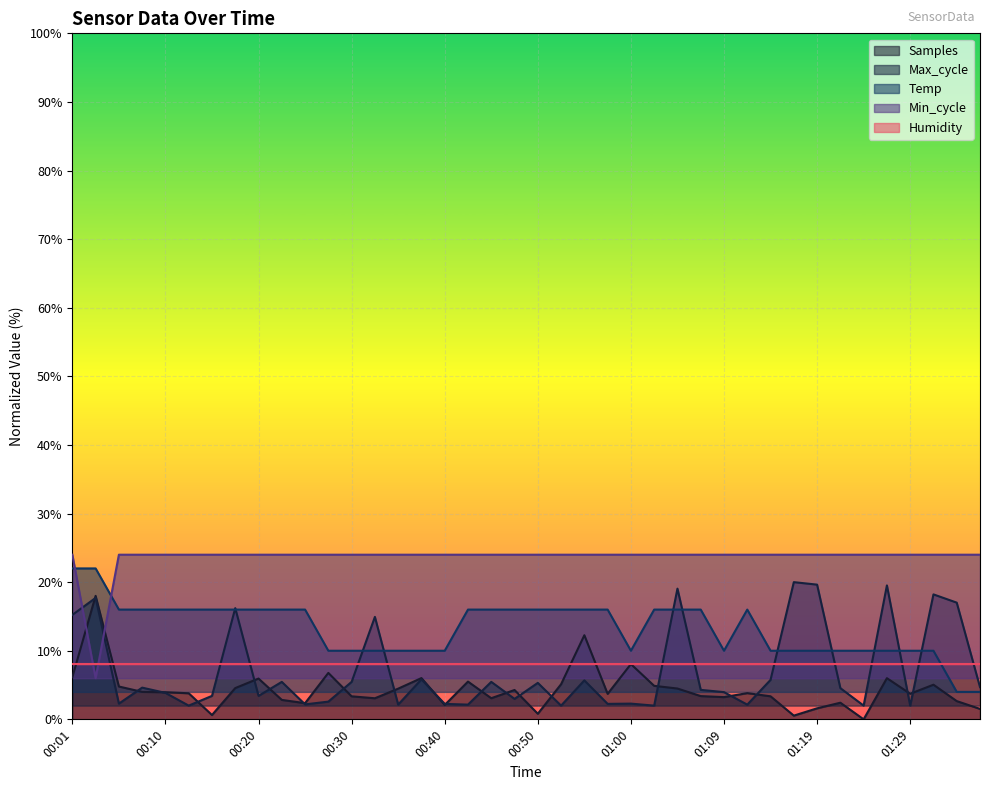

Which series has the largest total across all categories?

Min_cycle